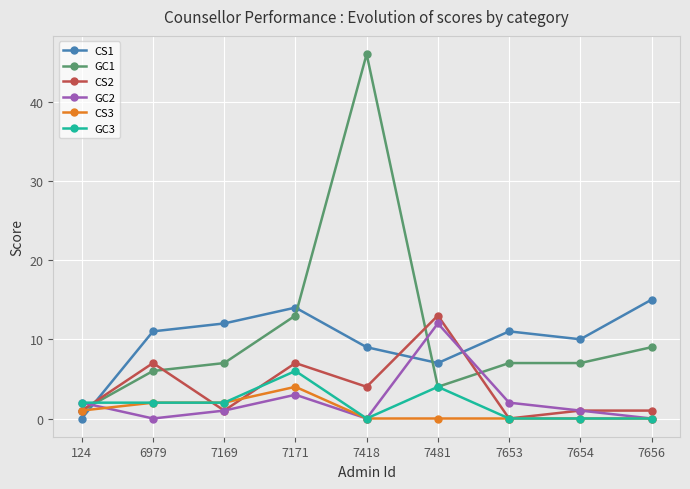

How many interior local valleys does the CS2 series have?

3